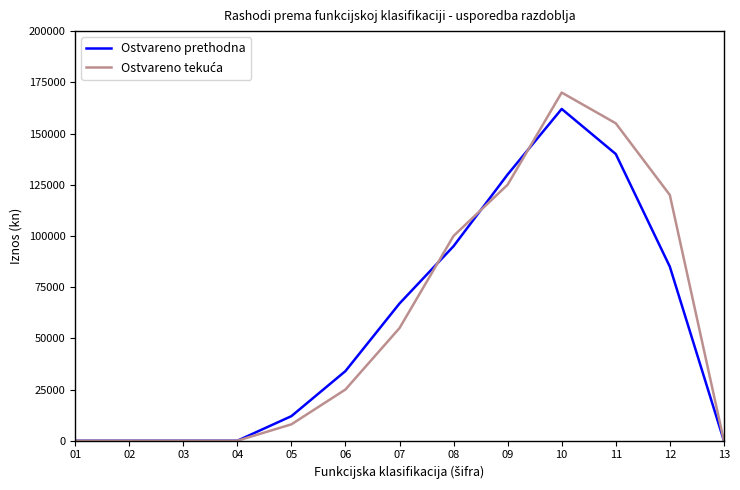

The value of Ostvareno prethodna at 04 is 0. True or false?

True